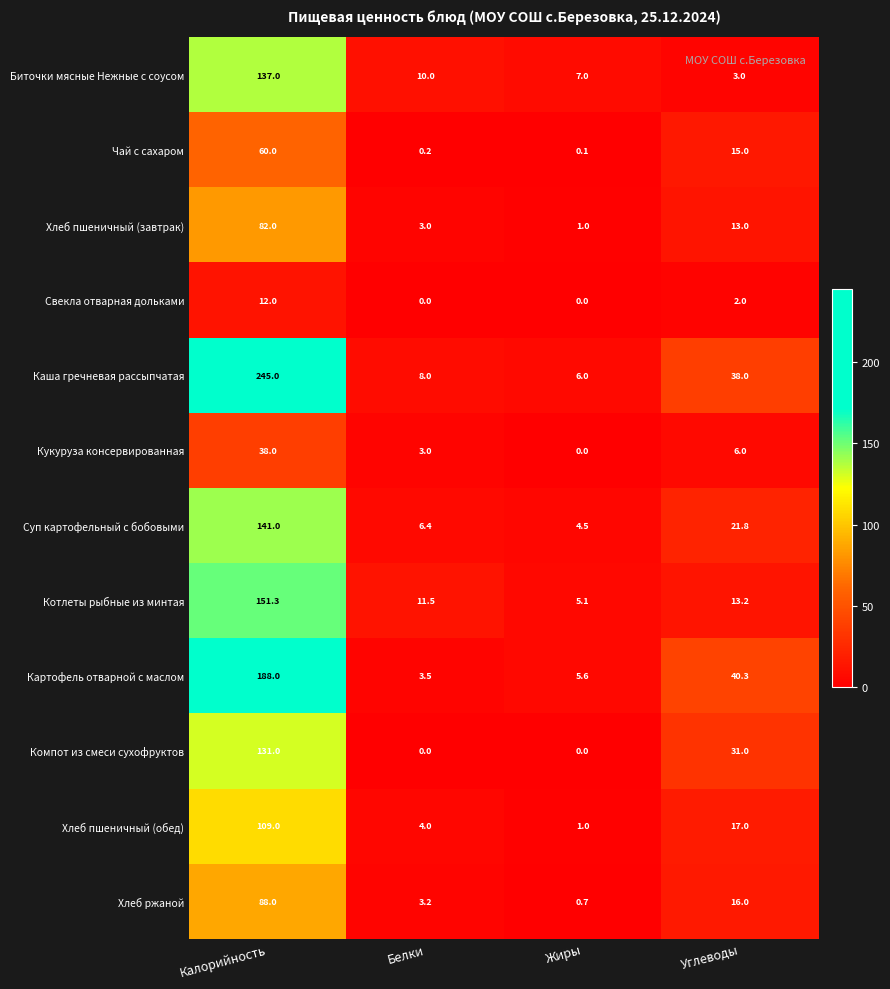

At which label does Чай с сахаром reach its peak?

Калорийность